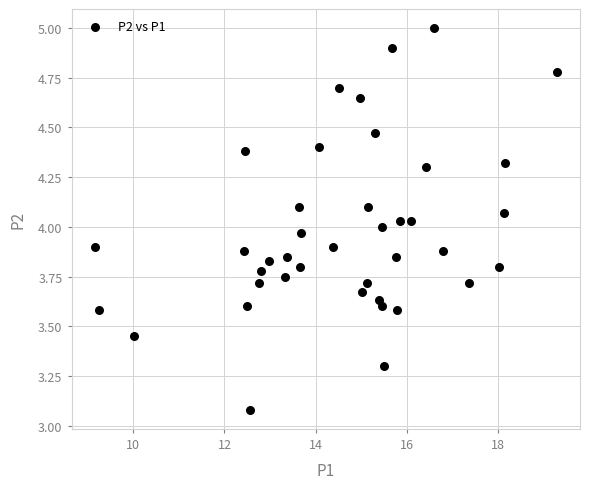

What is the range of X values (max minus min)?

10.2